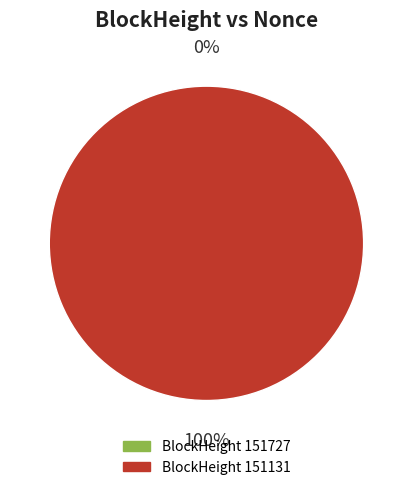

Is it true that 151727 is 1% of the pie?

False